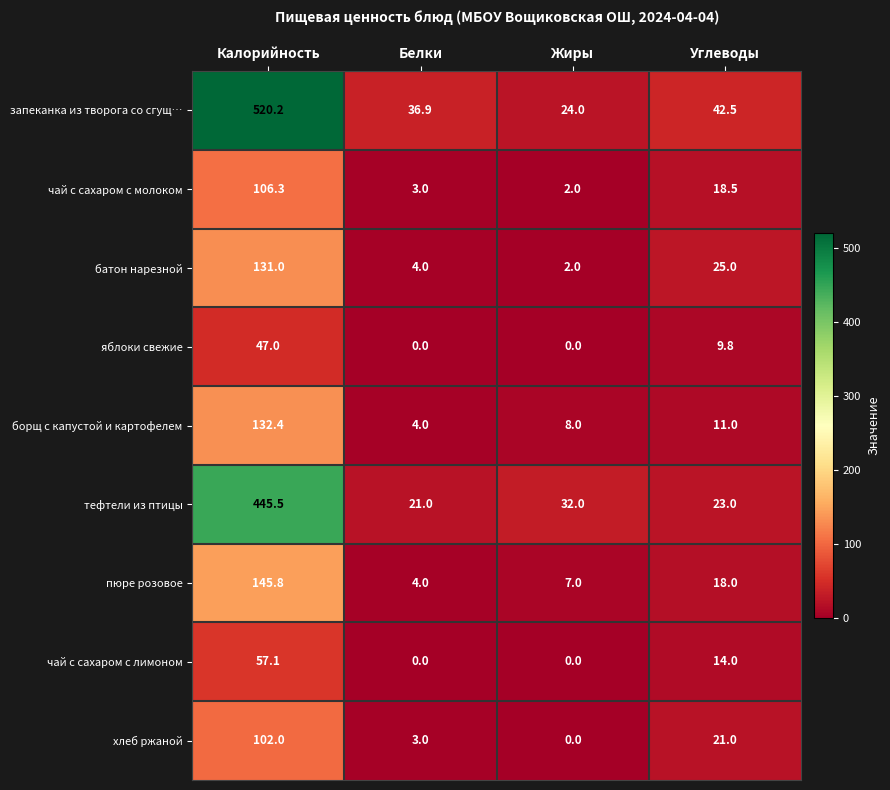

The яблоки свежие series shows 14.5 at Калорийность. True or false?

False